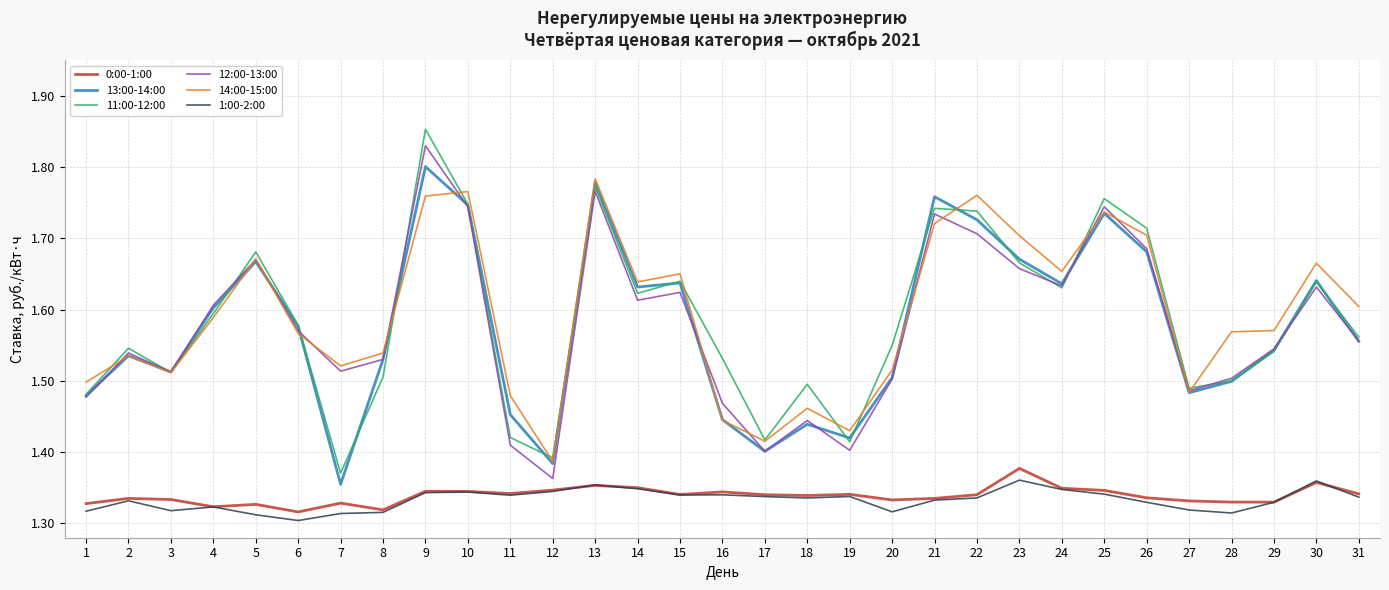

Which series has the largest total across all categories?

14:00-15:00